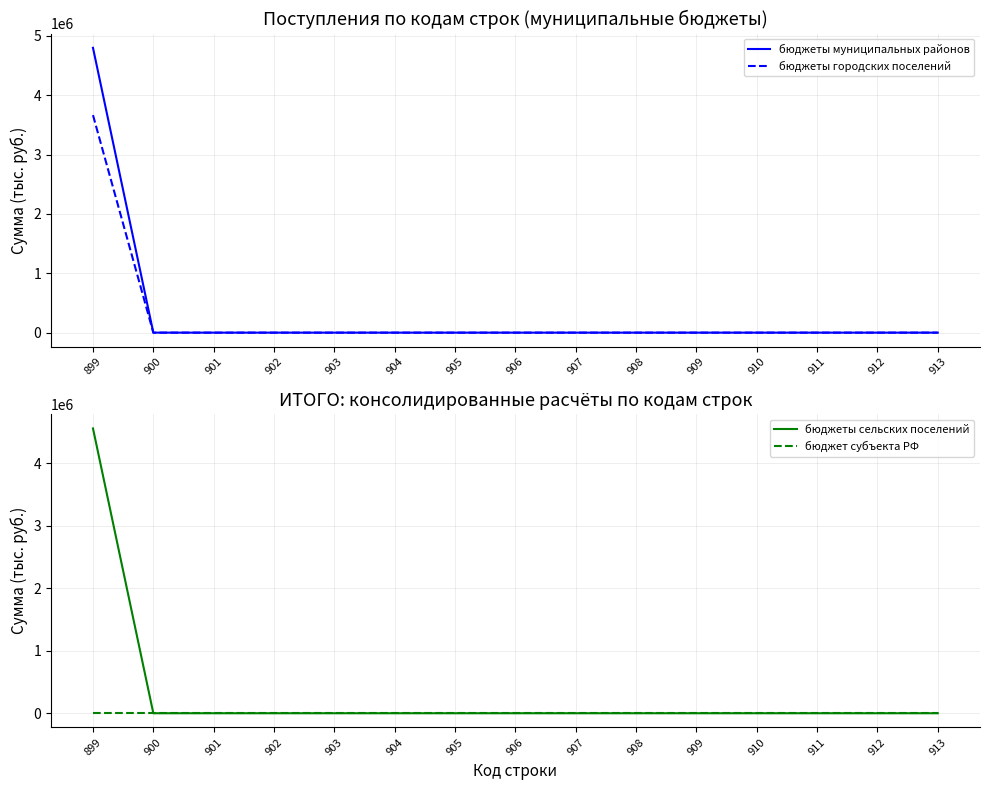

Count the number of data series in this chart.

4